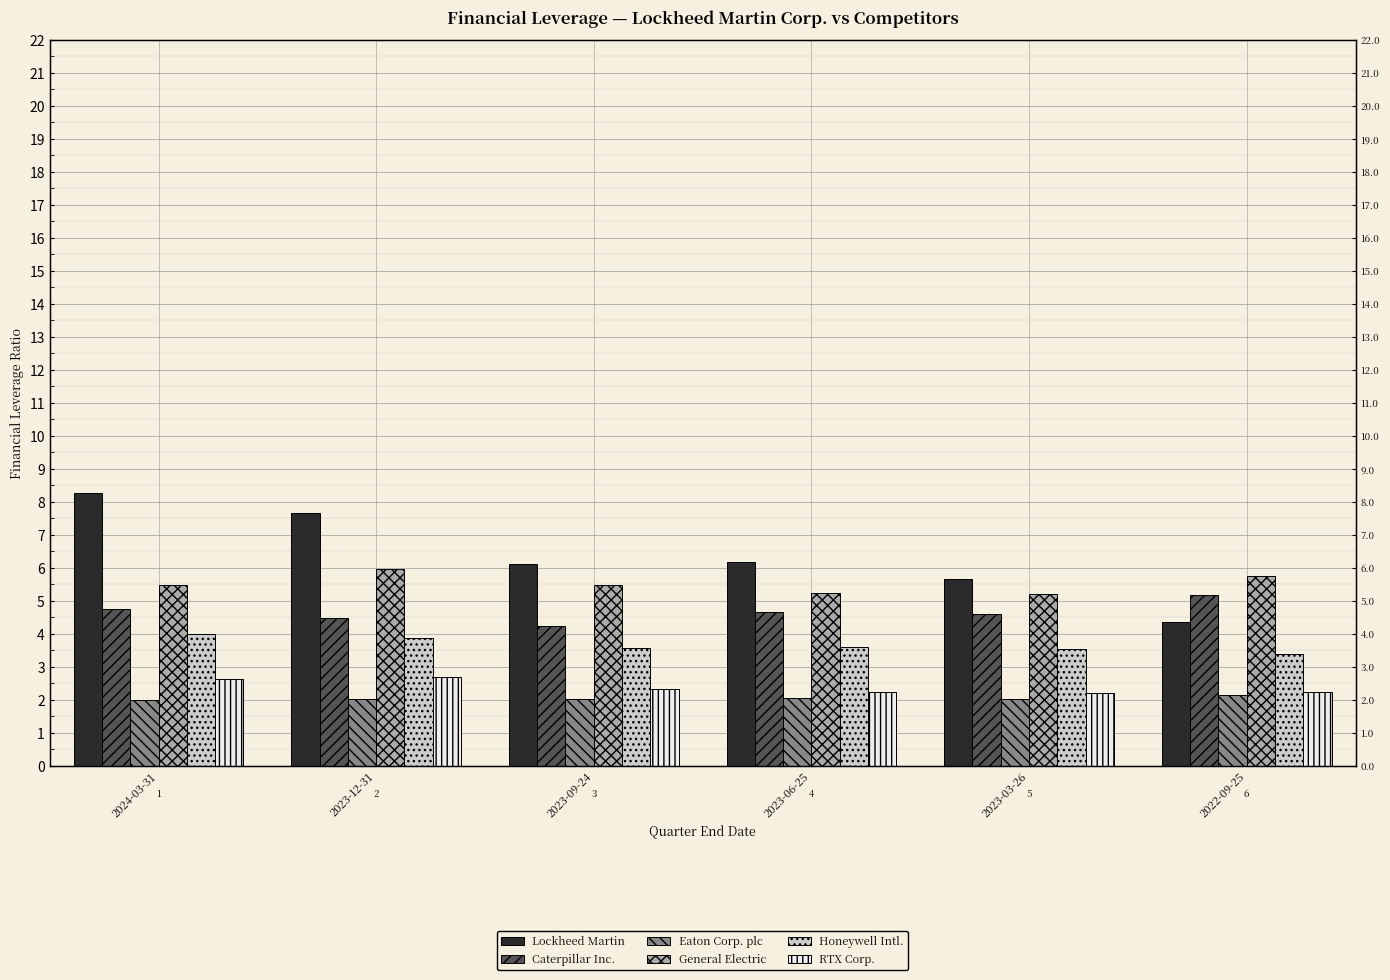

What is the value of the Caterpillar Inc. bar at the 4th from the left?

4.7